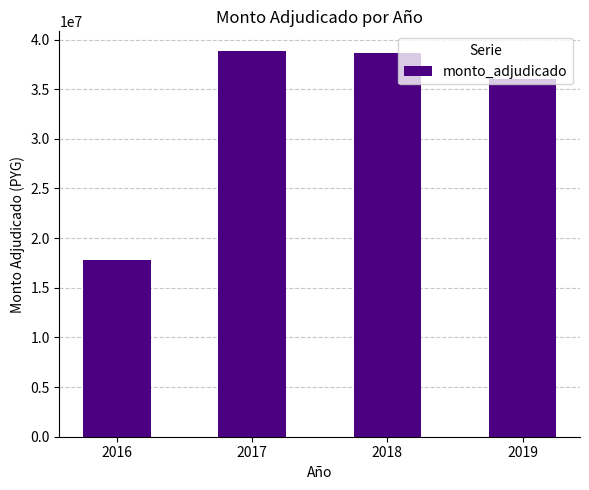

At which category does the chart reach its minimum across all series?

2016